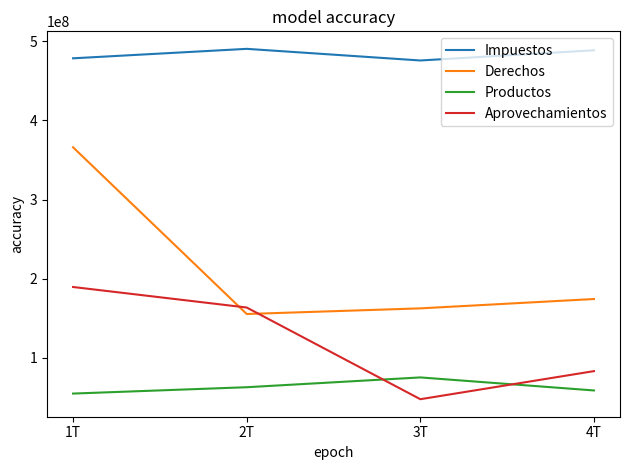

What position from the left is 1T?

1